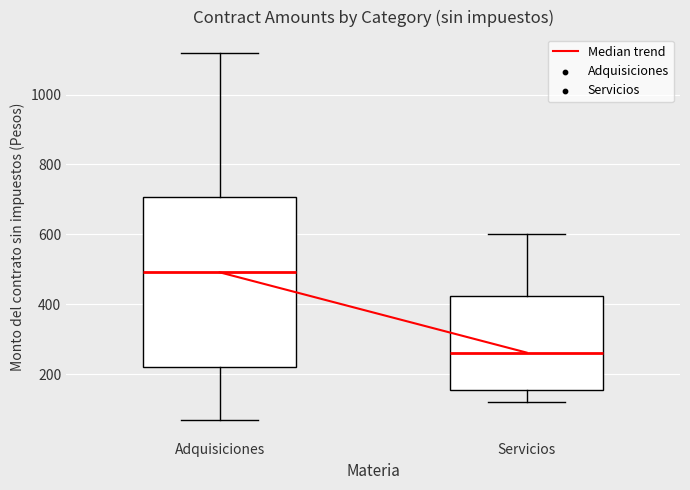

Reading left to right, read every box against the y-axis: the position of its median line, the range the box covers, and the ends of its whiskers. The values are not printed on the chart, so give them approximately, as read against the axis.

Adquisiciones: median 500, box 220 to 700, whiskers 60 to 1120
Servicios: median 260, box 160 to 420, whiskers 120 to 600